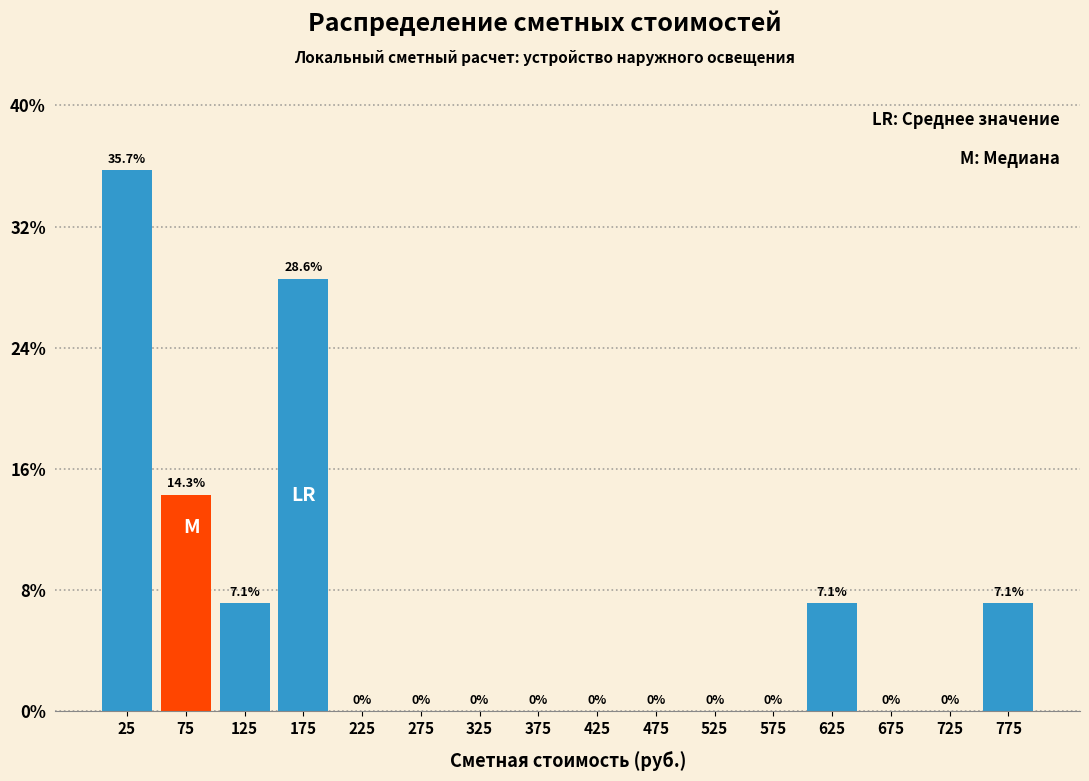

Reading left to right, list every bar in this chart as the range it spans on the x-axis followed by its height.

0 to 50: 35.7
50 to 100: 14.3
100 to 150: 7.1
150 to 200: 28.6
200 to 250: 0.0
250 to 300: 0.0
300 to 350: 0.0
350 to 400: 0.0
400 to 450: 0.0
450 to 500: 0.0
500 to 550: 0.0
550 to 600: 0.0
600 to 650: 7.1
650 to 700: 0.0
700 to 750: 0.0
750 to 800: 7.1